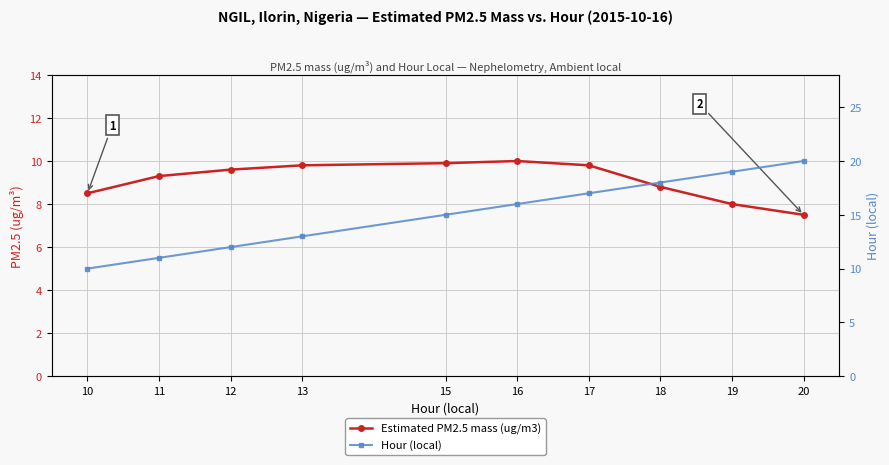

How many values in the Hour (local) series are below 16?

5